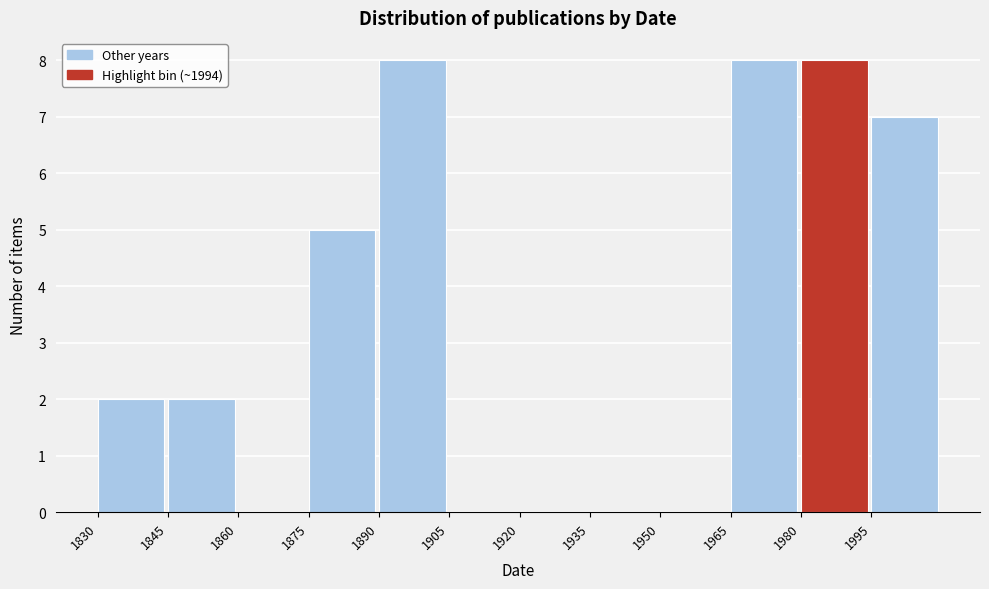

Reading left to right, transcribe this chart: for each bar, give the range it covers on the x-axis and its height. Neither the bar edges nor the heights are printed on the chart, so give them approximately, as read against the axes.

1830 to 1845: 2
1845 to 1860: 2
1860 to 1875: 0
1875 to 1890: 5
1890 to 1905: 8
1905 to 1920: 0
1920 to 1935: 0
1935 to 1950: 0
1950 to 1965: 0
1965 to 1980: 8
1980 to 1995: 8
1995 to 2010: 7